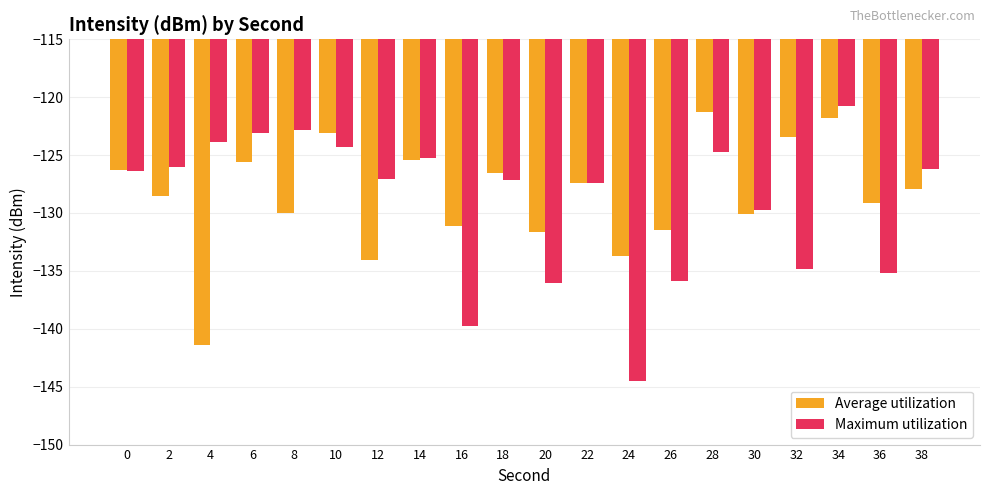

What is the sum of the Average utilization values at 14 and 10?

-248.6